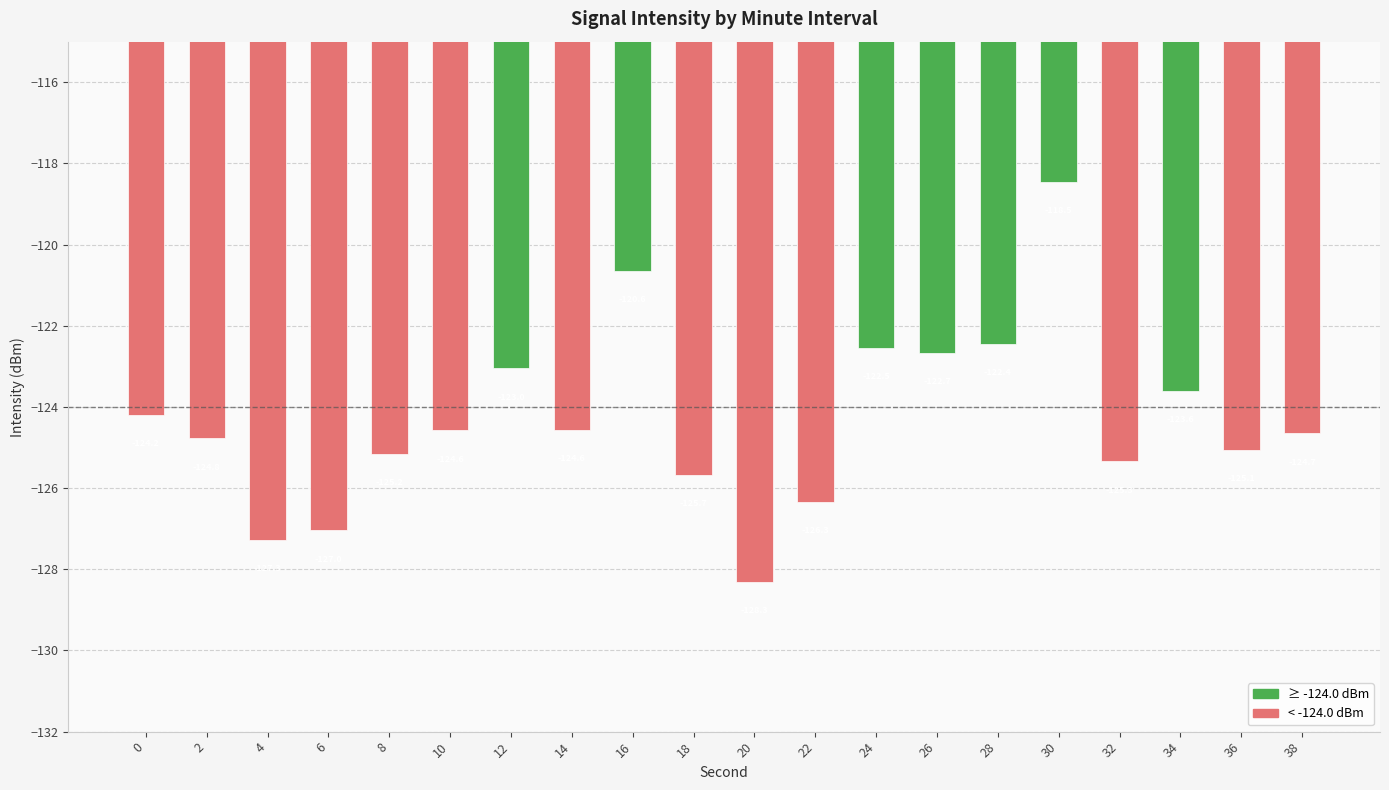

Between 38 and 14, which is larger?

14